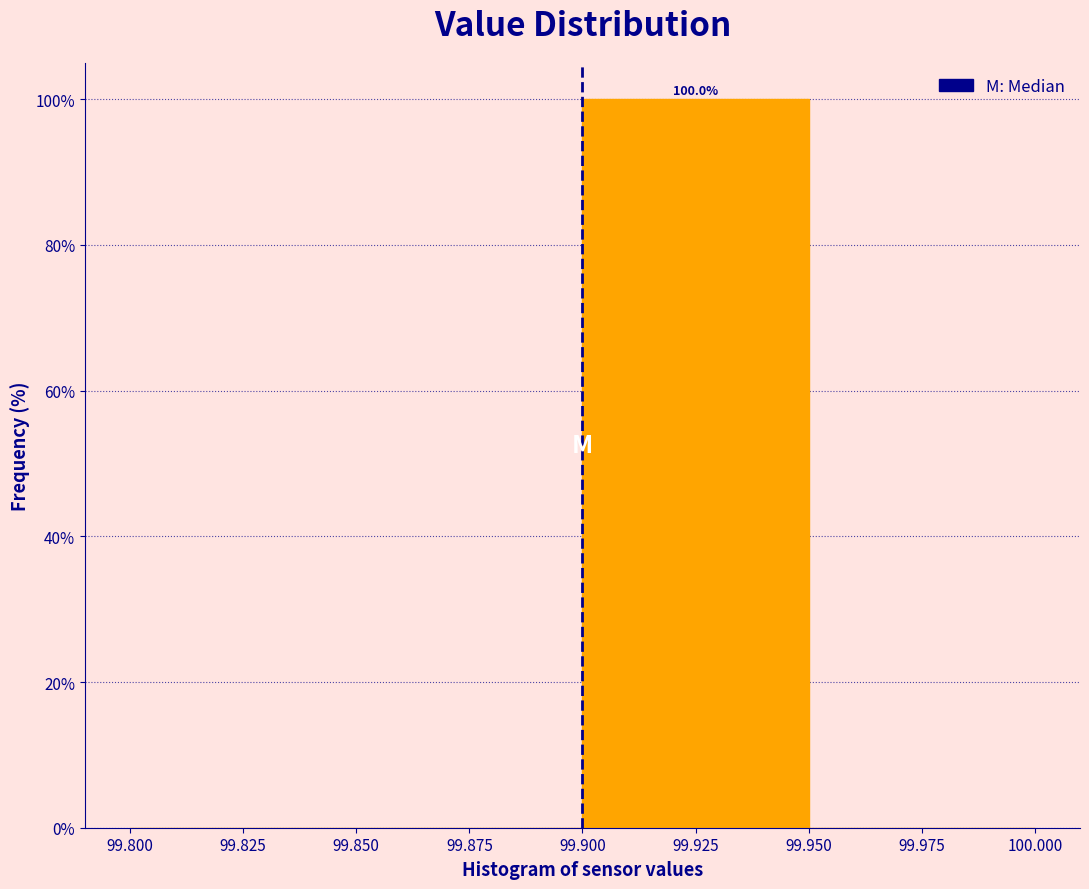

Over which range of the x-axis is the bar tallest?

99.900 to 99.950